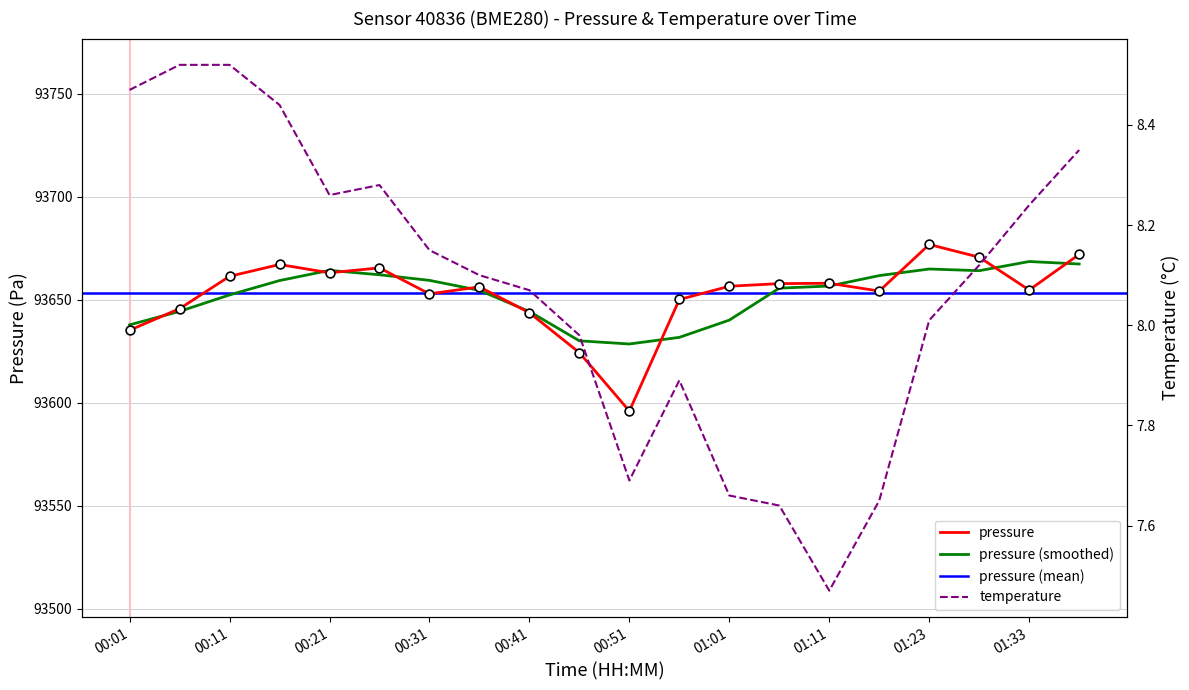

Which series has the largest Y range (max minus min)?

pressure